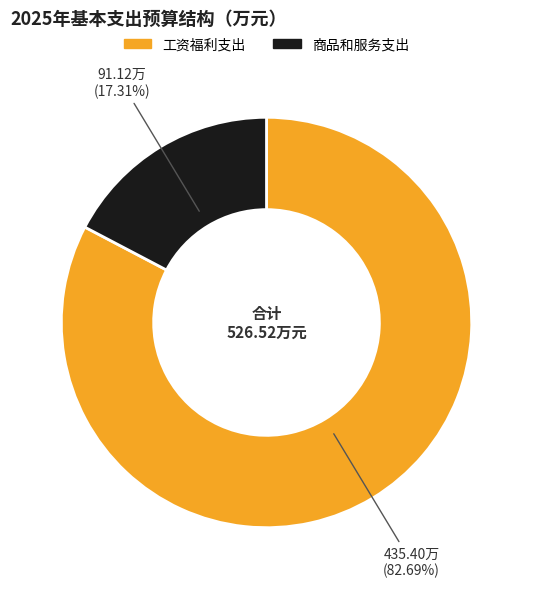

Does 商品和服务支出 account for over 50% of the chart?

No